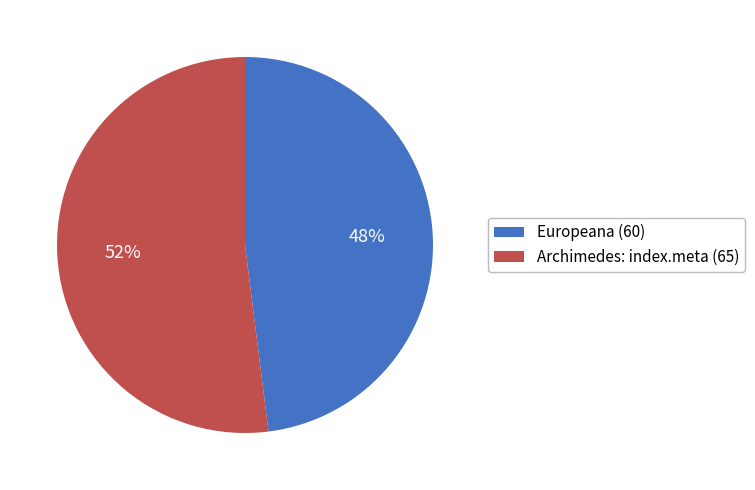

Do Europeana (60) and Archimedes: index.meta (65) together represent more than half of the pie?

Yes